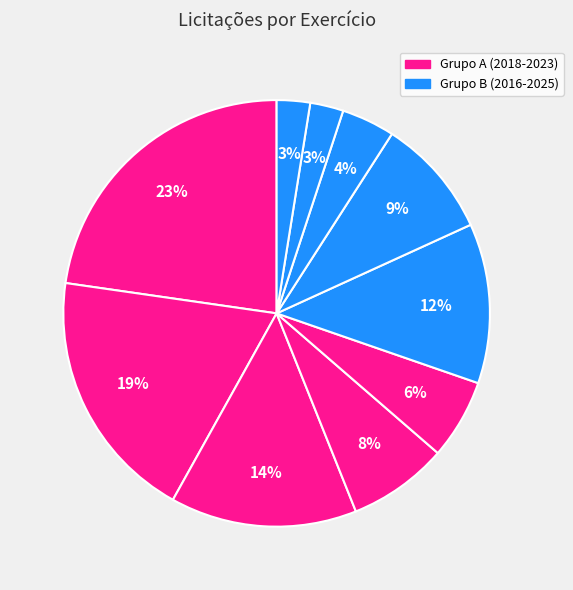

What is the smallest slice in the pie chart?

2017